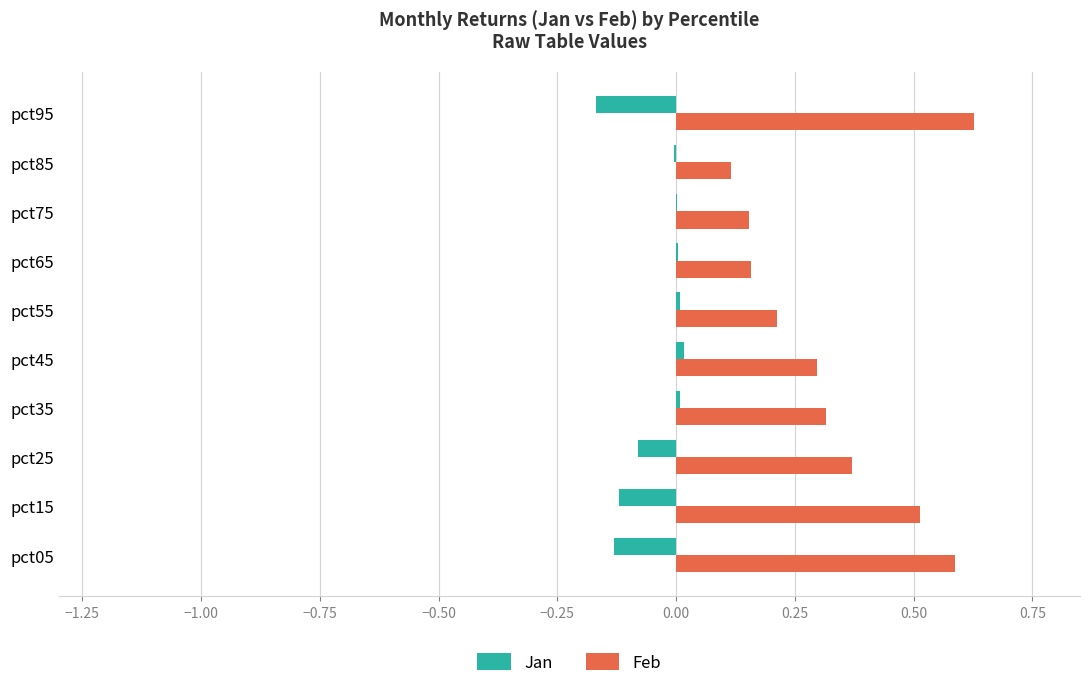

At which category does the chart reach its peak across all series?

pct95